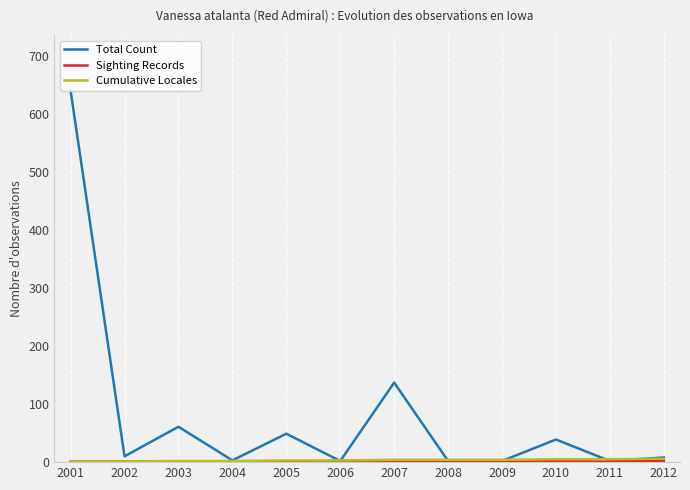

What is the greatest value displayed?

640